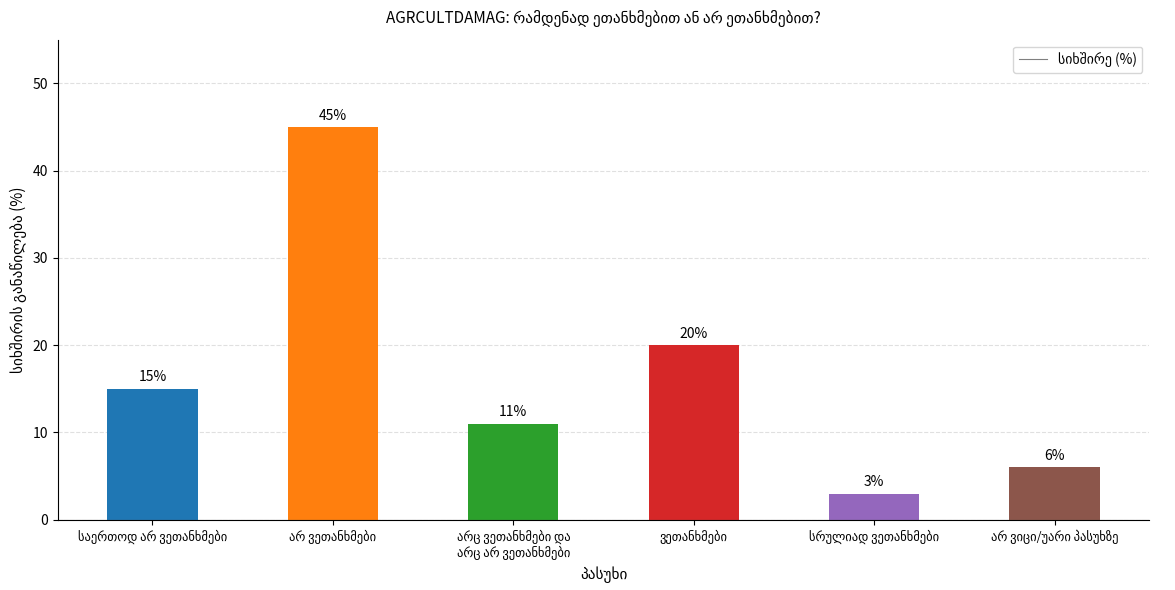

What is the maximum value shown in the chart?

45